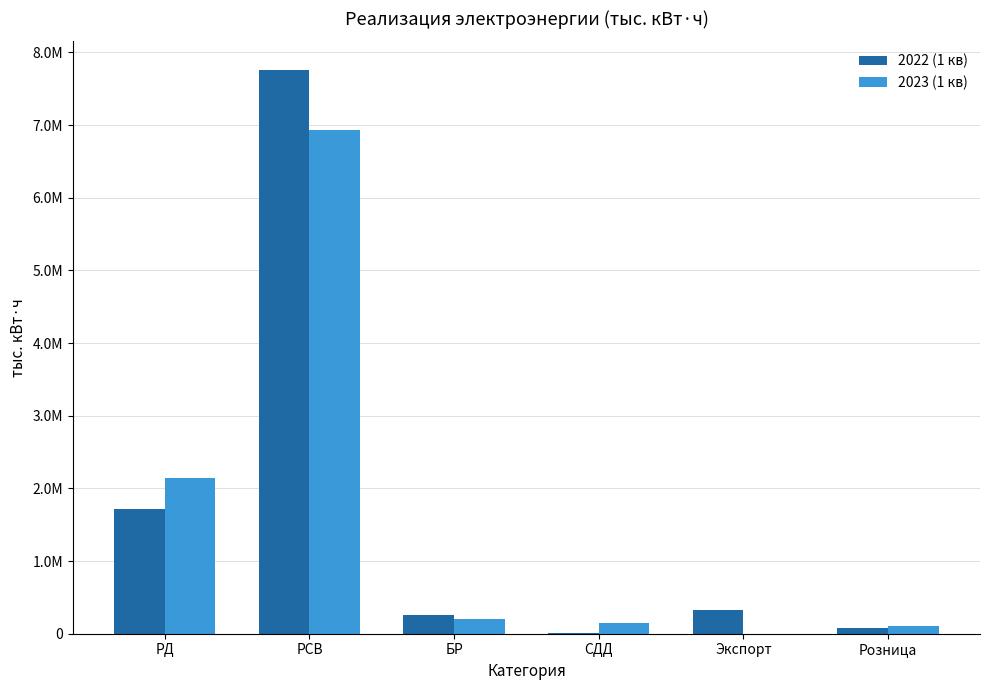

Is the value of 2023 (1 кв) at Экспорт greater than the value of 2022 (1 кв) at РД?

No